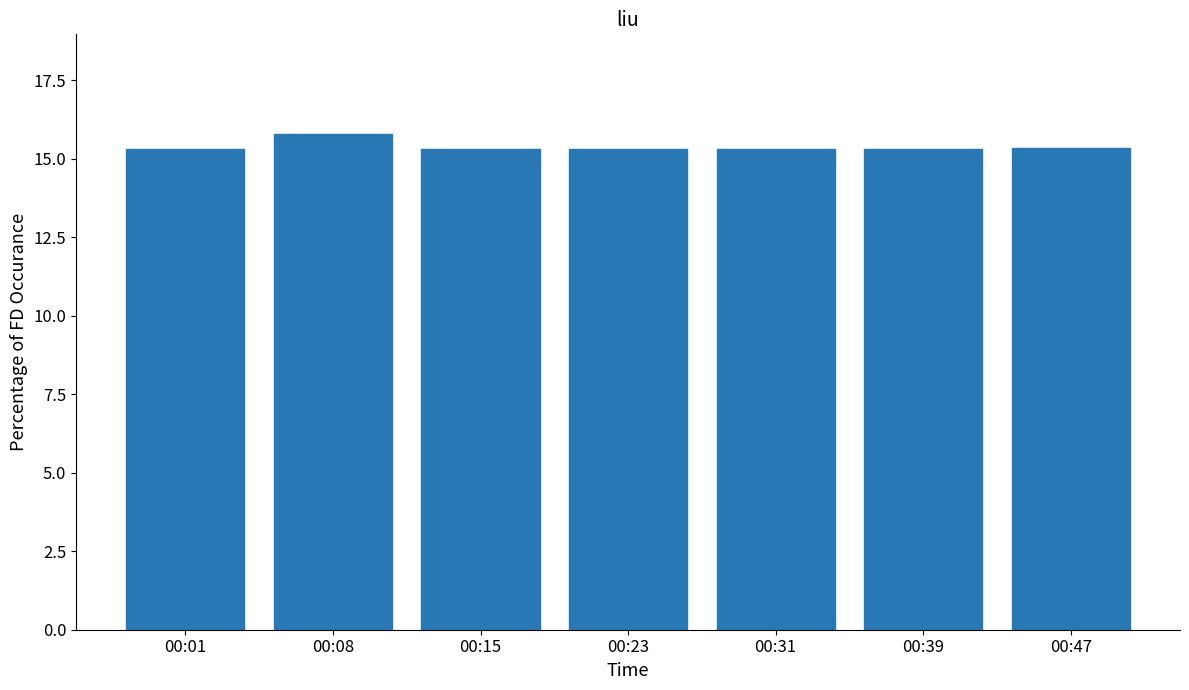

What is the difference between the maximum and minimum values?

0.5